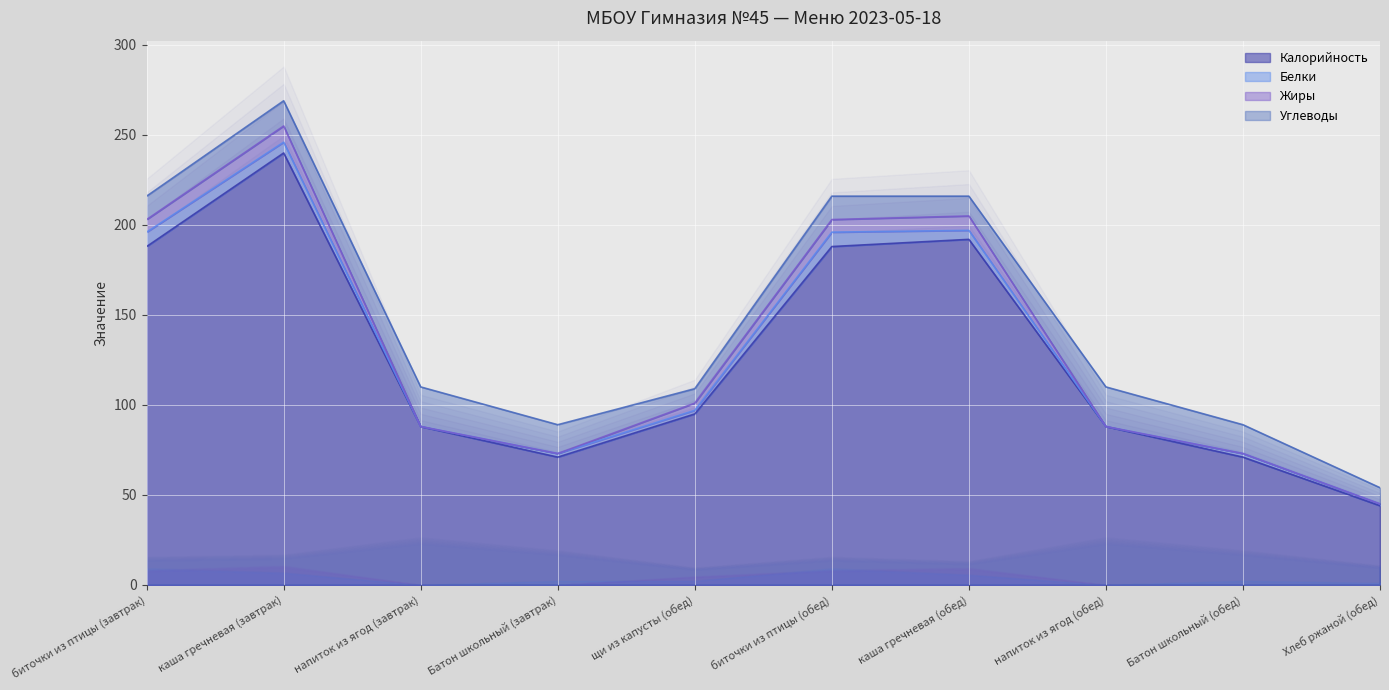

How many values in the Жиры series are below 4?

5